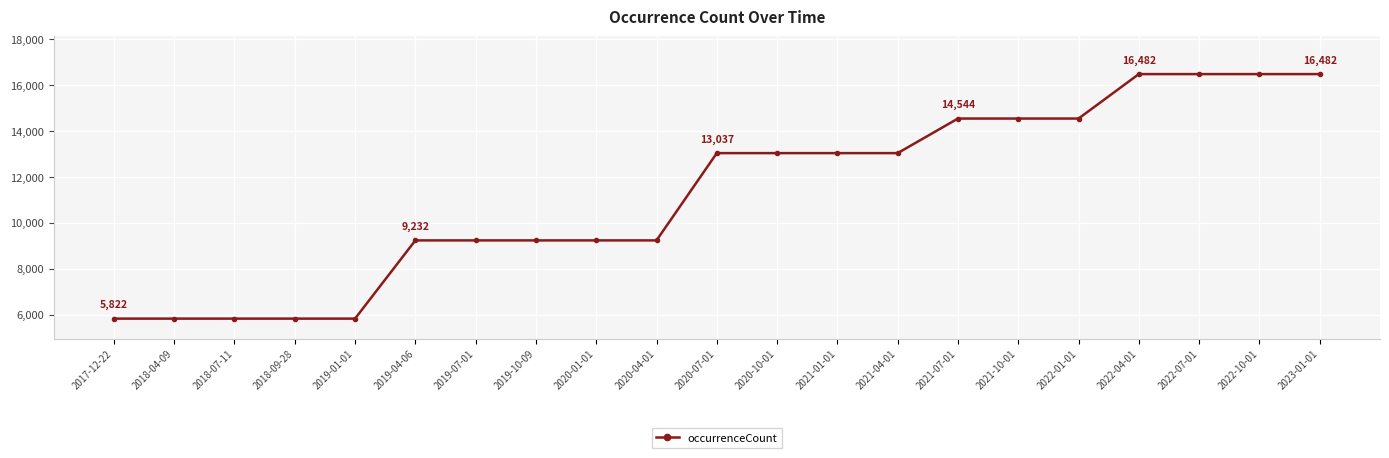

What is the minimum value shown in the chart?

5822